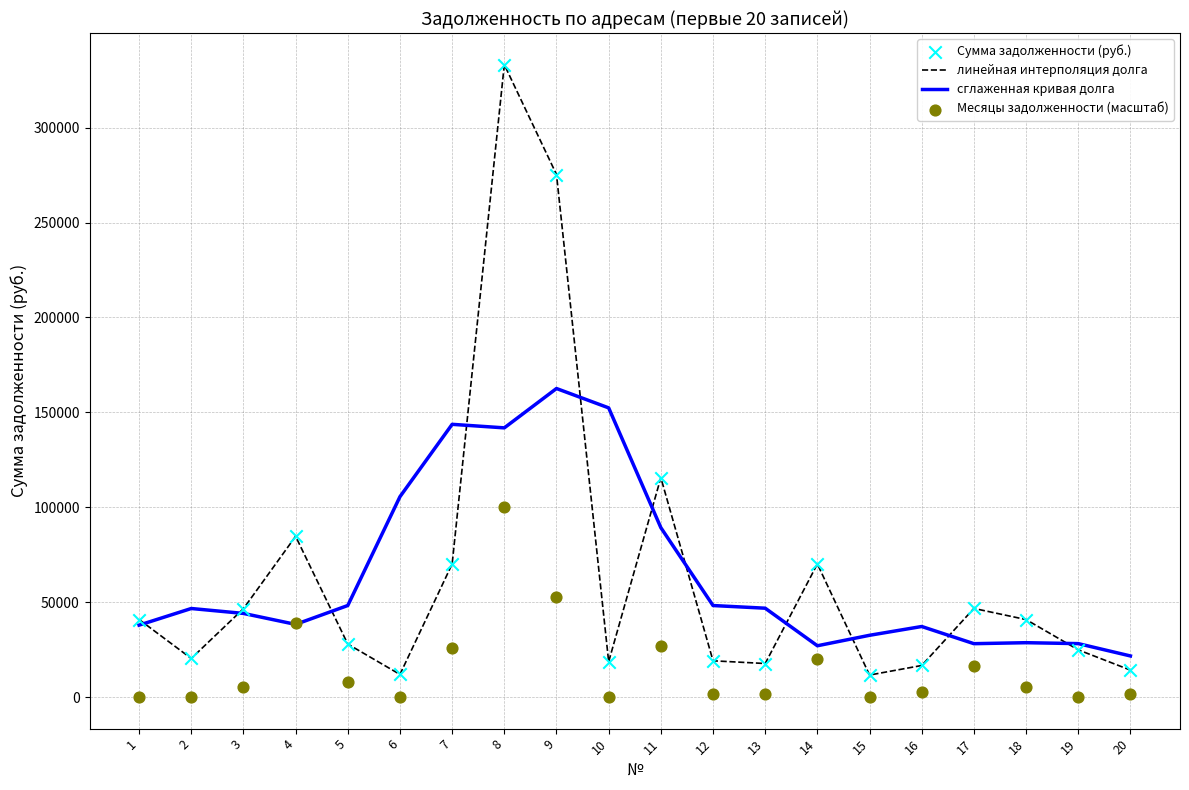

Which series has the largest total across all categories?

сглаженная кривая долга